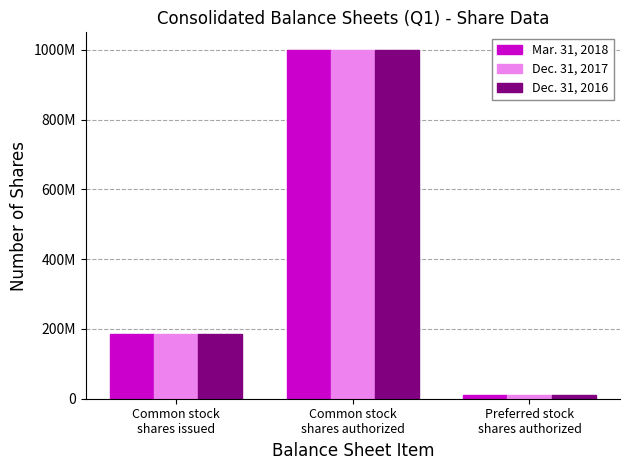

How many Dec. 31, 2016 values are between 10000000 and 1000000000?

3